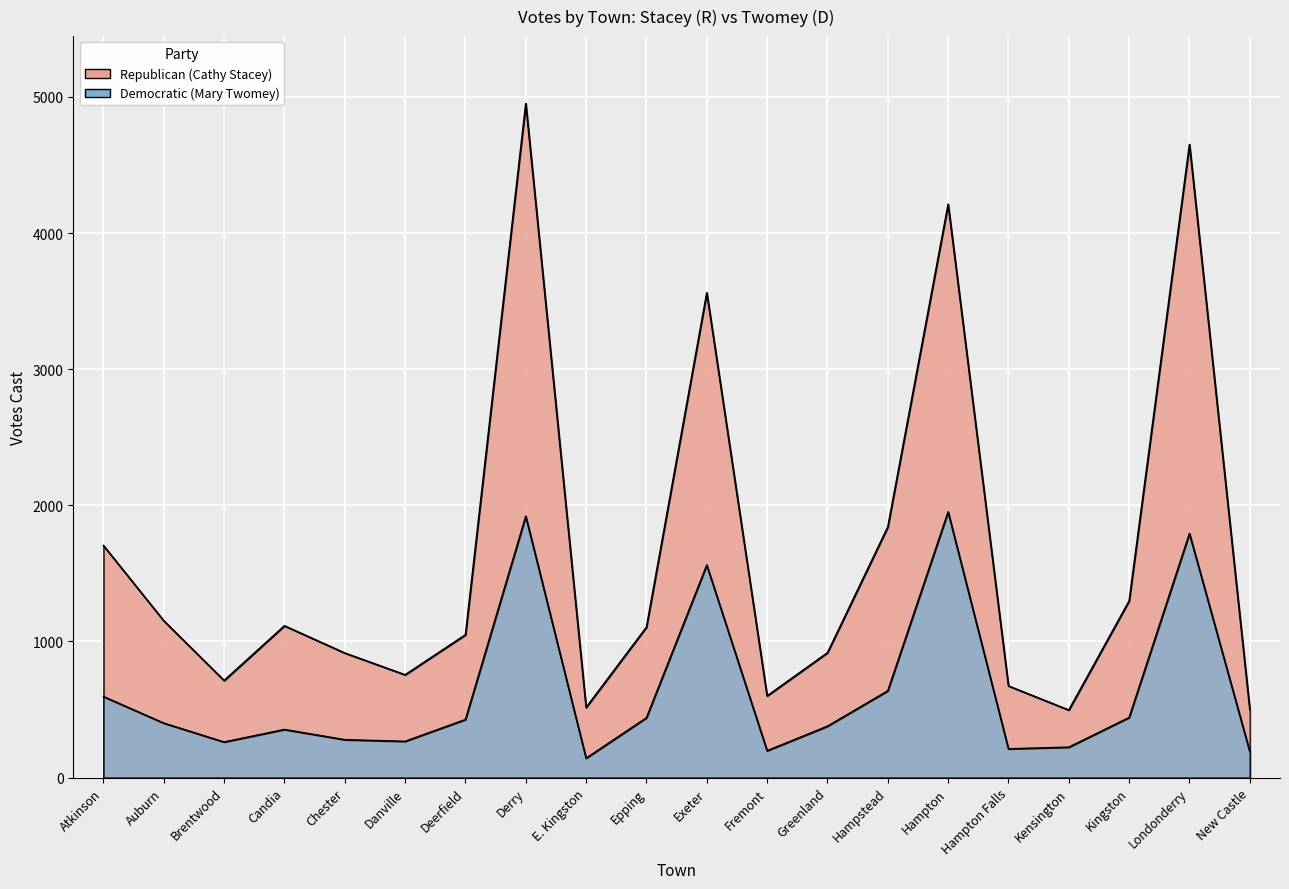

Does the chart display data point markers on the line(s)?

No